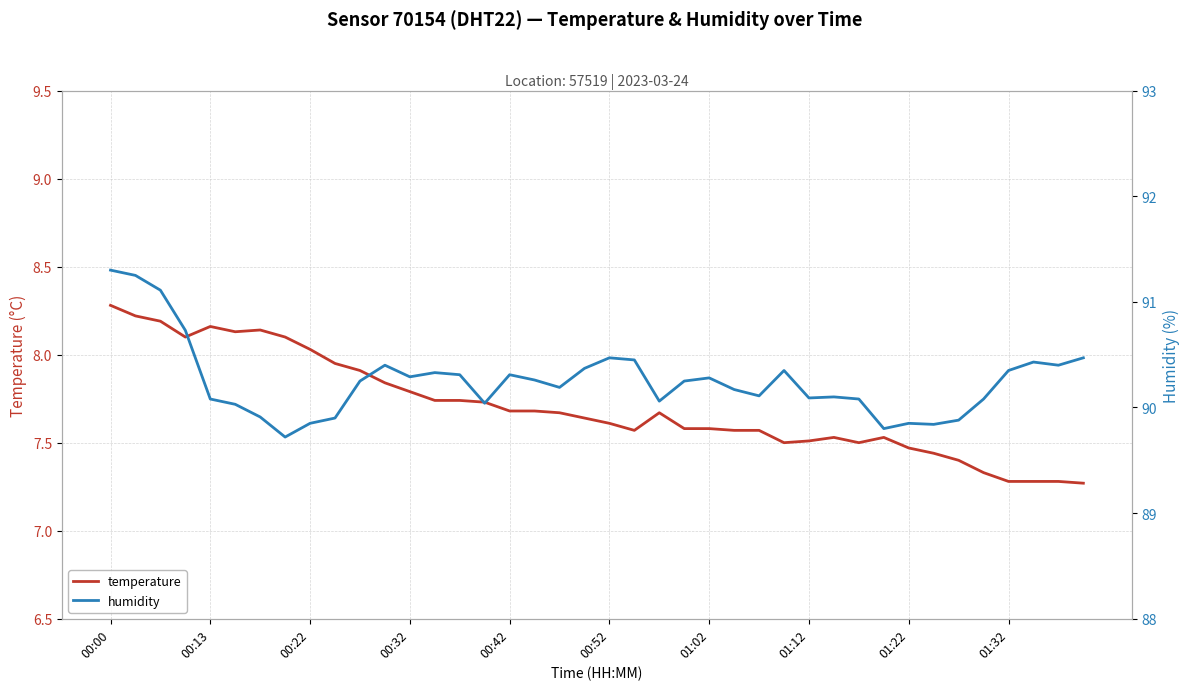

True or false: humidity and temperature intersect in this chart.

False